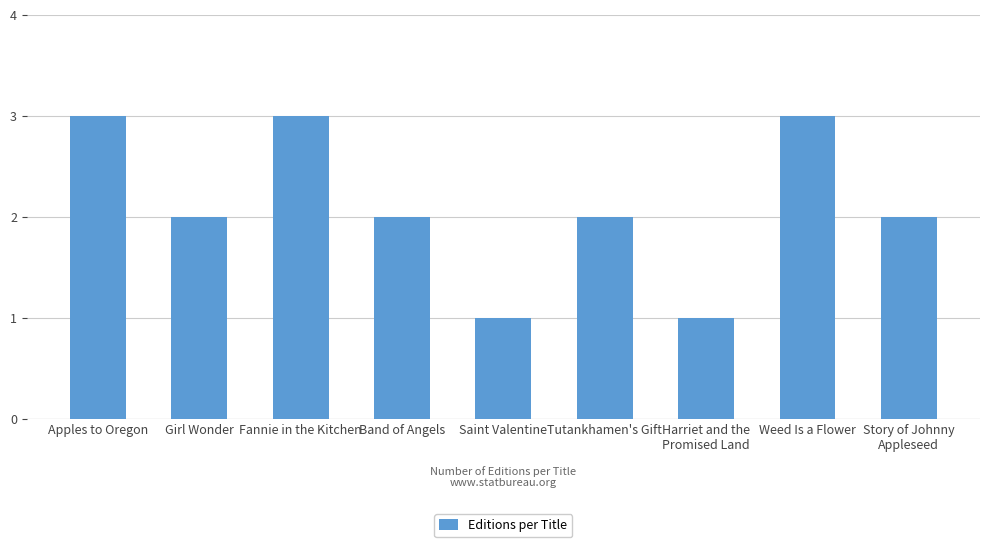

How many data points does each series have?

9